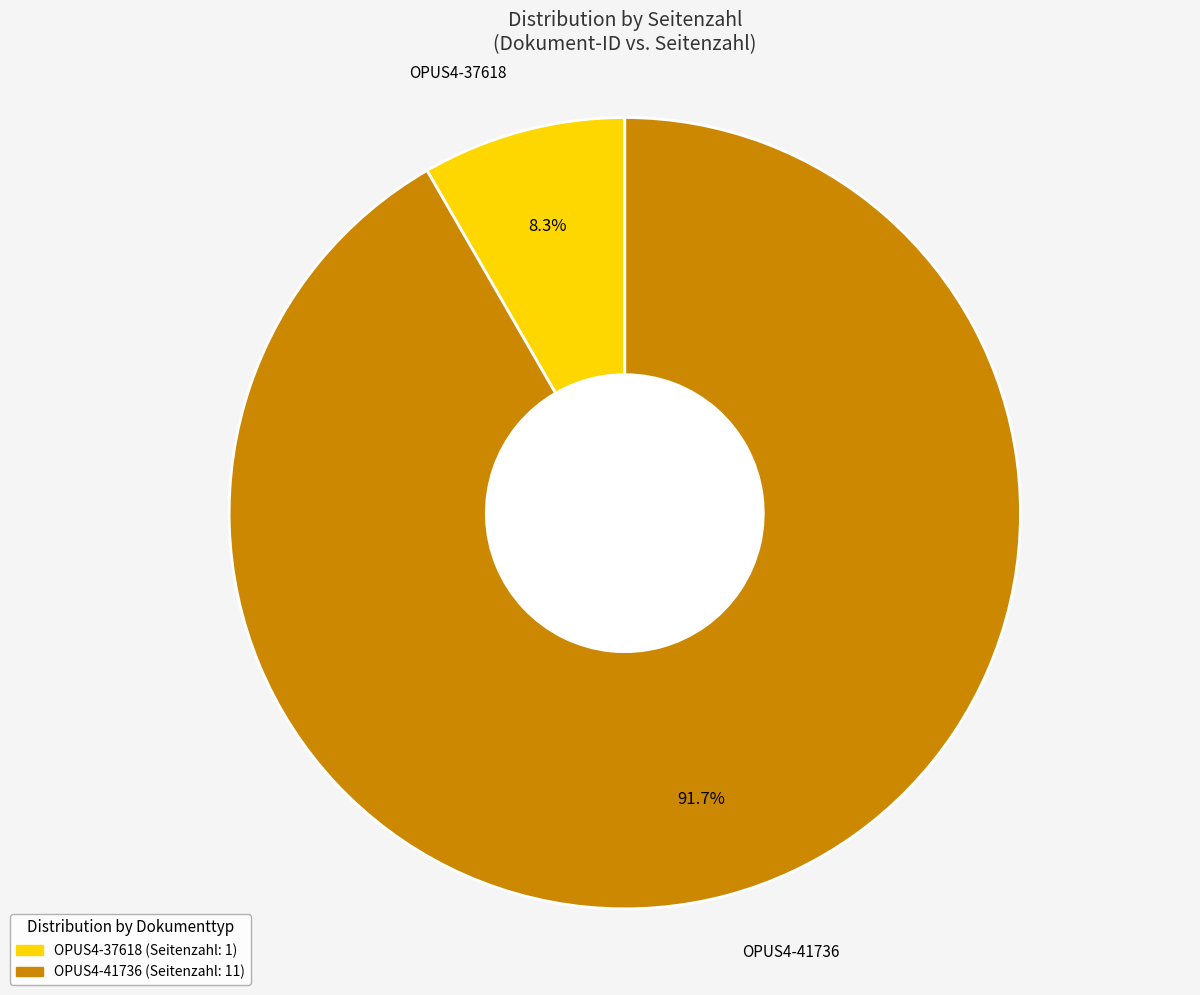

To the nearest percent, what portion does OPUS4-41736 represent?

92%